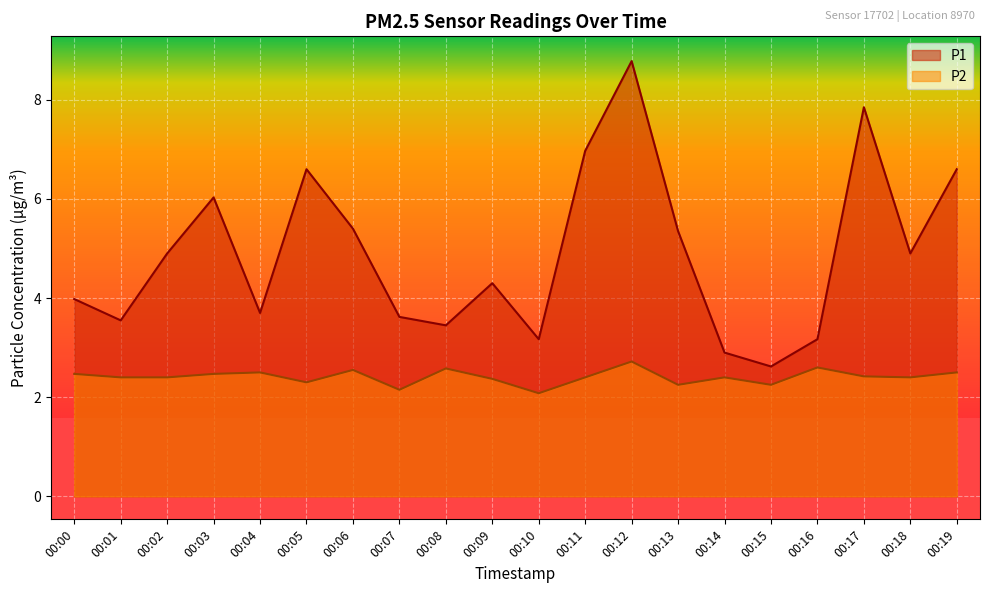

Which series changed the most between 00:00 and 00:09?

P1